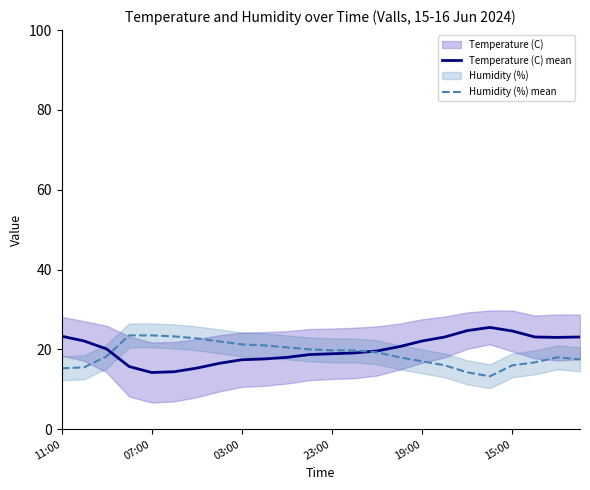

What is the smallest value displayed?

13.2